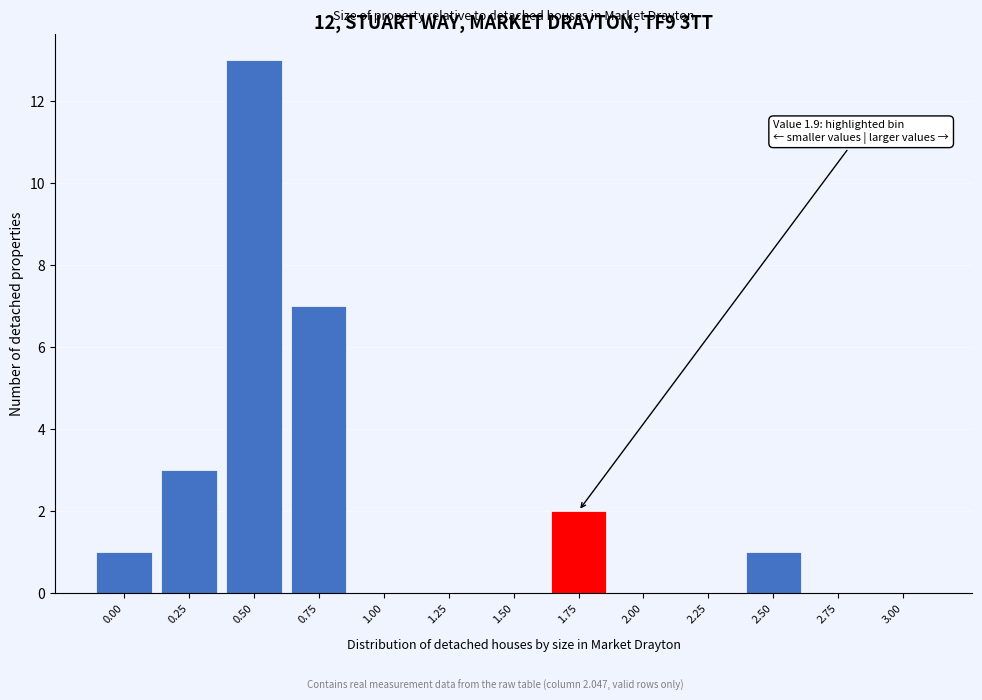

Reading left to right, what are all the values shown in this chart?

0.00=1	0.25=3	0.50=13	0.75=7	1.00=0	1.25=0	1.50=0	1.75=2	2.00=0	2.25=0	2.50=1	2.75=0	3.00=0